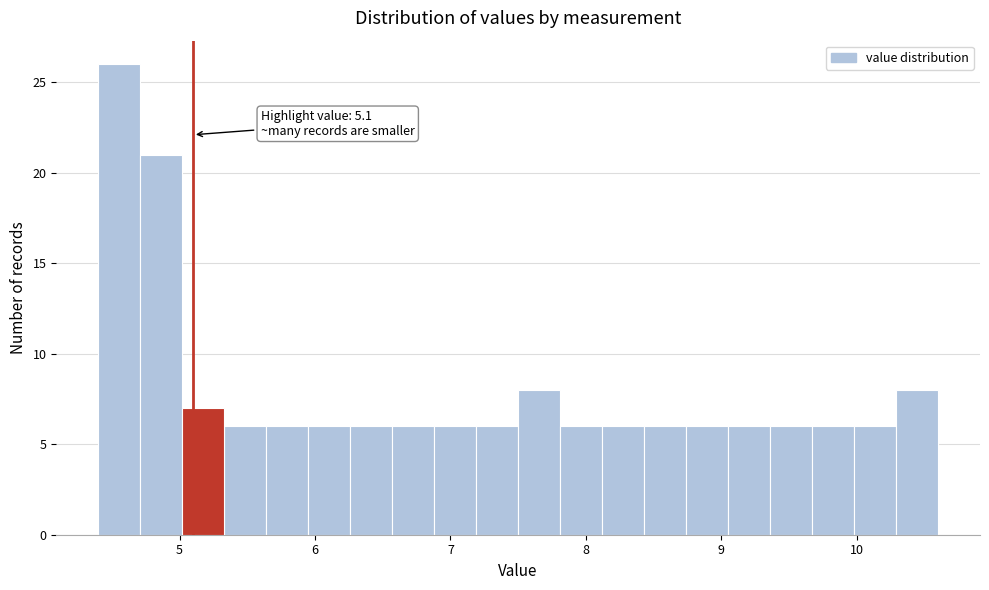

Around what value on the x-axis is the tallest bar? Give the approximate position of its centre, as read against the axis.

4.6